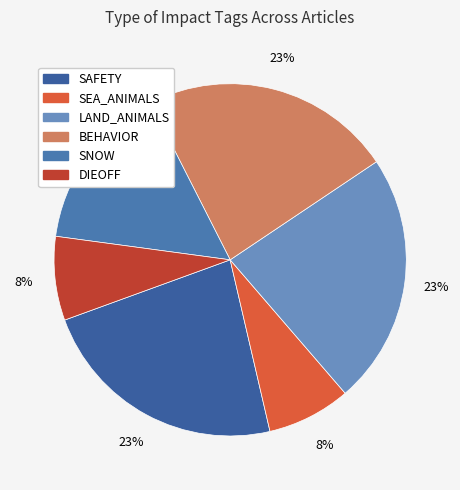

How many segments does this pie chart have?

6